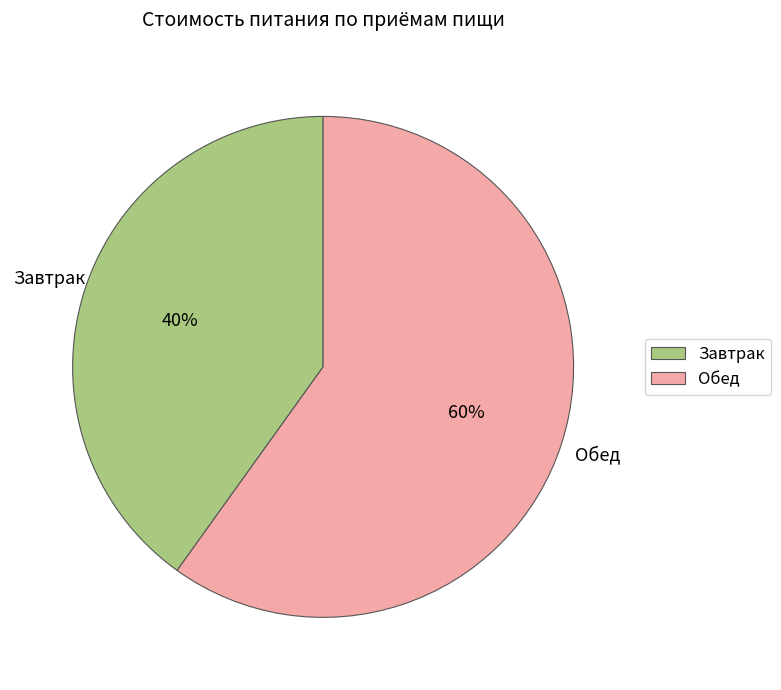

To the nearest percent, what portion does Завтрак represent?

40%